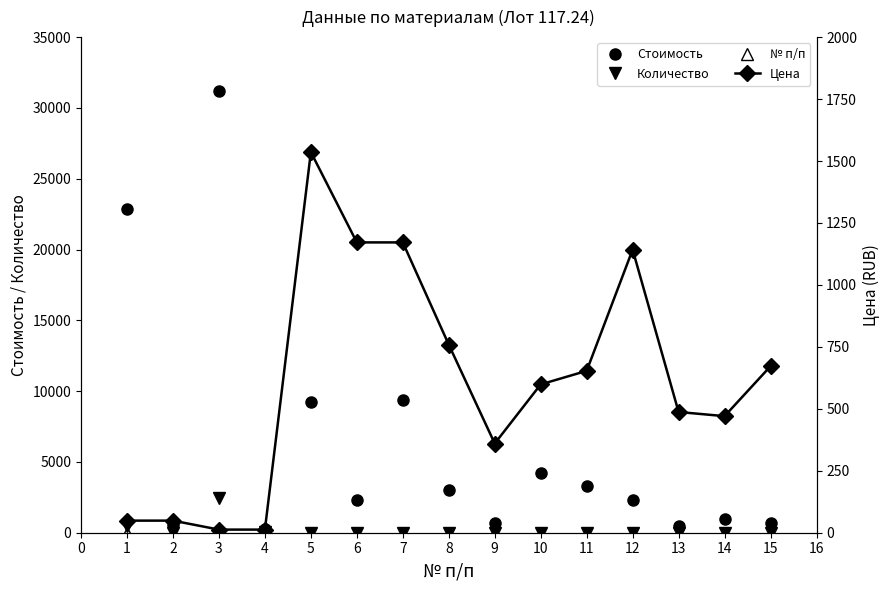

Which series has the largest range (max minus min)?

Стоимость